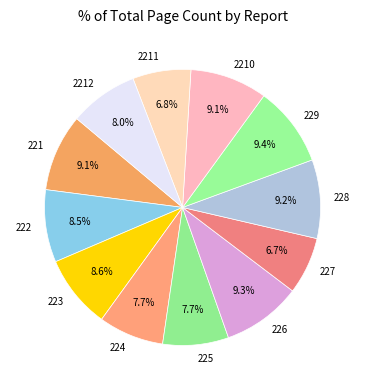

Between 225 and 228, which is larger?

228